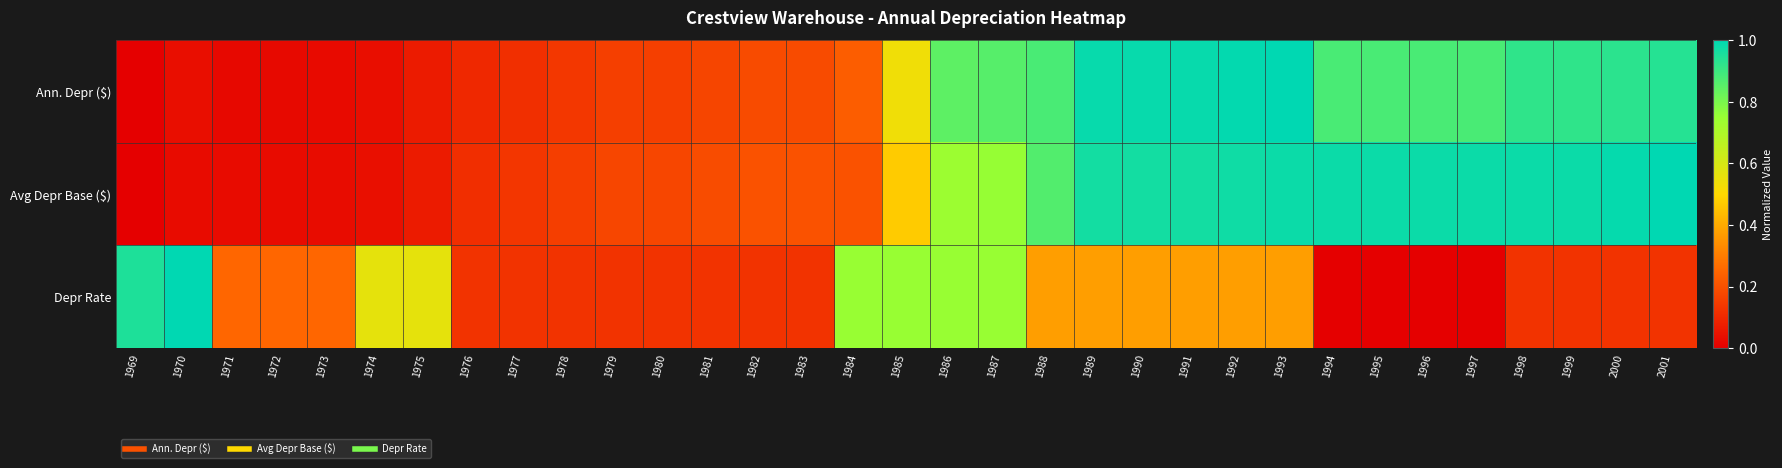

Rank the series at 1982 from lowest to highest value.

Depr Rate, Ann. Depr ($), Avg Depr Base ($)